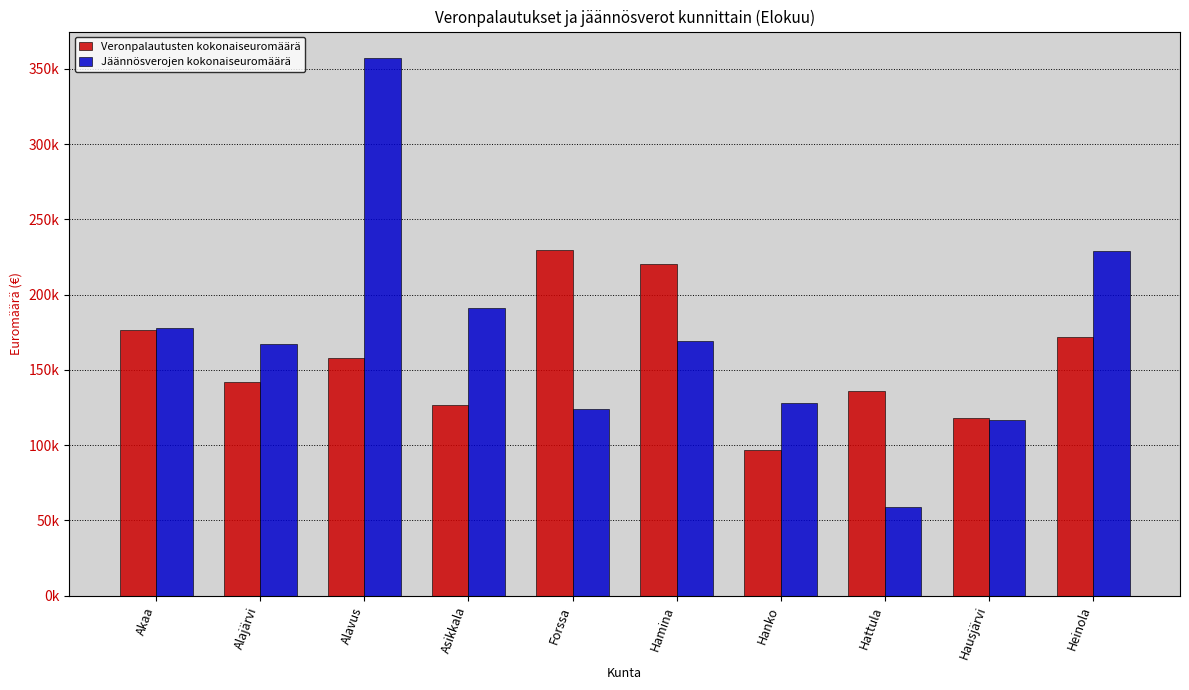

What are all the series names shown in the legend?

Veronpalautusten kokonaiseuromäärä, Jäännösverojen kokonaiseuromäärä